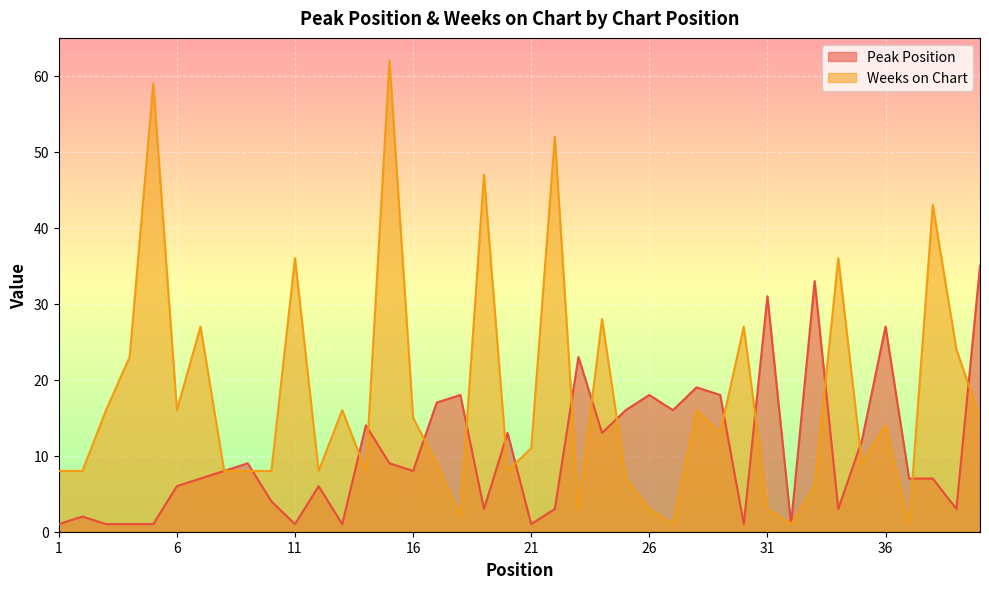

What is the value of the Weeks on Chart point at the 28th from the left?

16